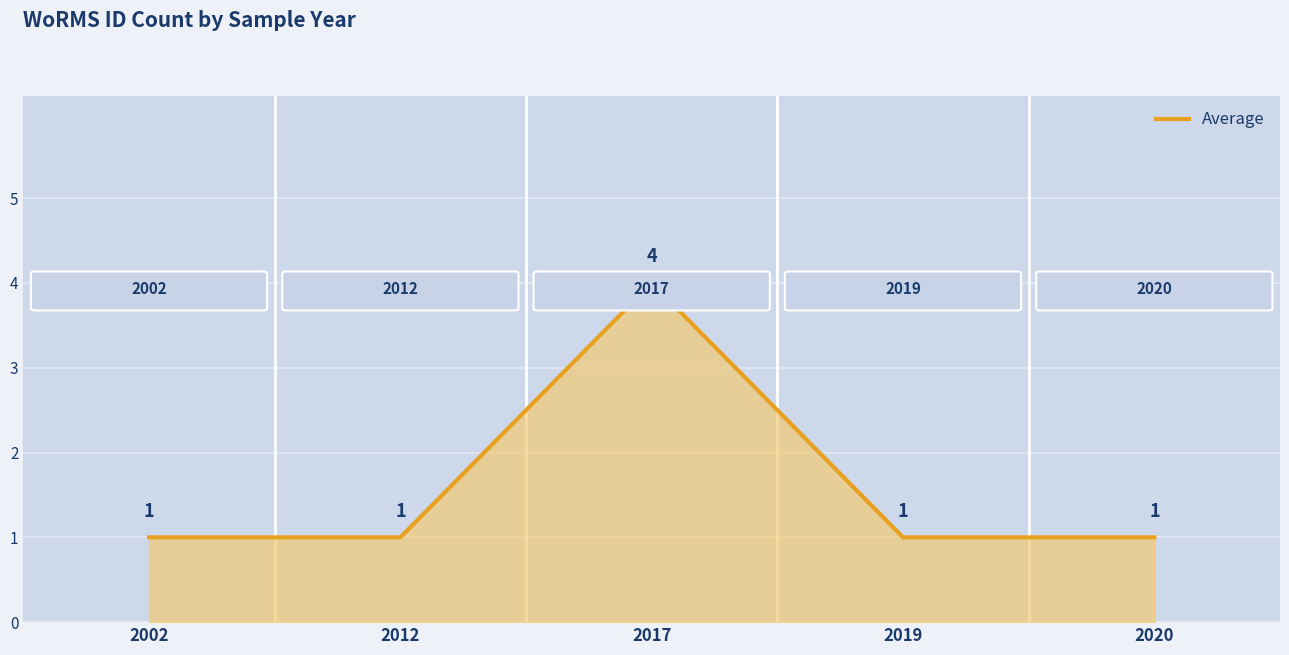

At which category does the chart reach its peak across all series?

2017